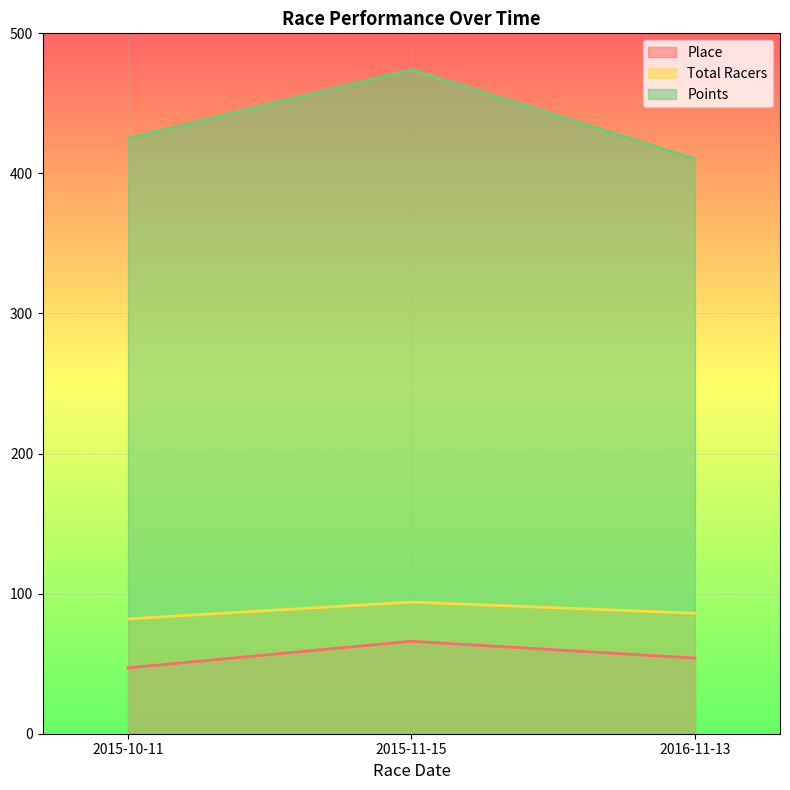

Reading left to right, what are all the values shown in this chart?

Place: 47.0	66.0	54.0
Total Racers: 82.0	94.0	86.0
Points: 424.9	474.1	410.3